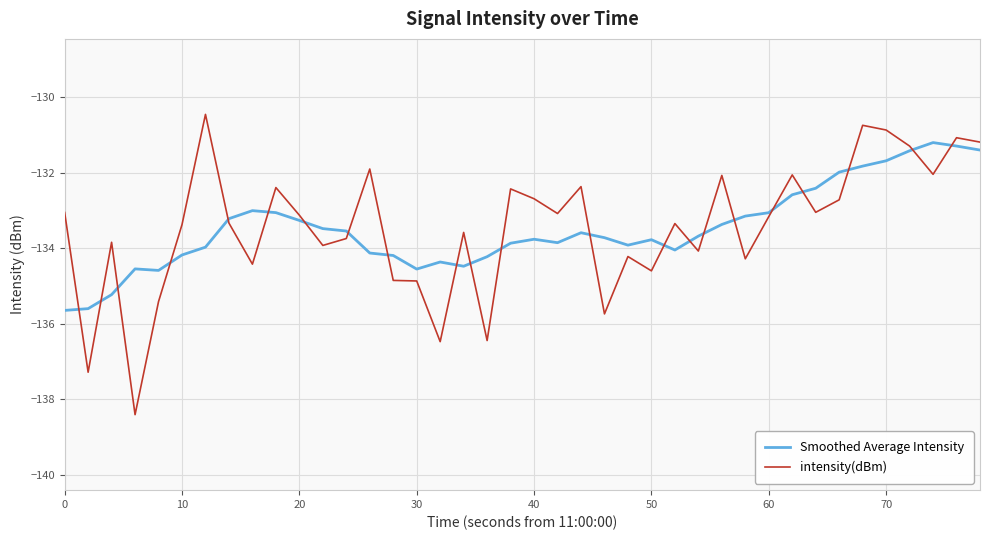

What are all the series names shown in the legend?

Smoothed Average Intensity, intensity(dBm)